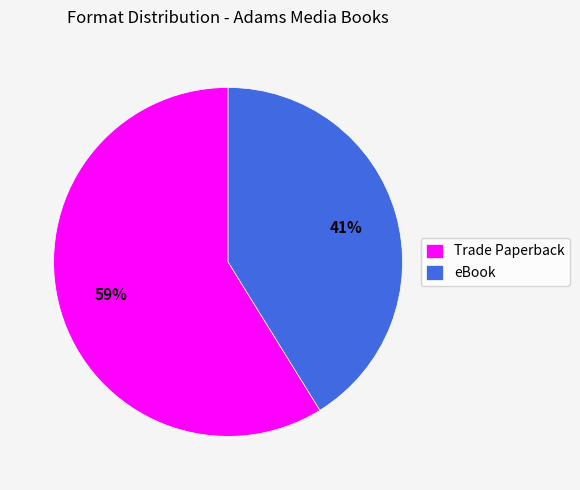

How many segments does this pie chart have?

2